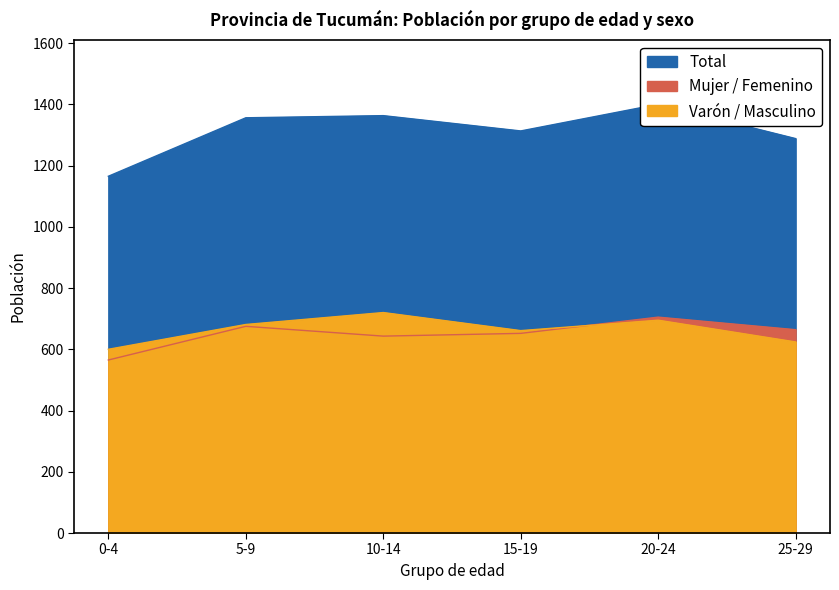

The Mujer / Femenino series shows -259 at 75-79. True or false?

False